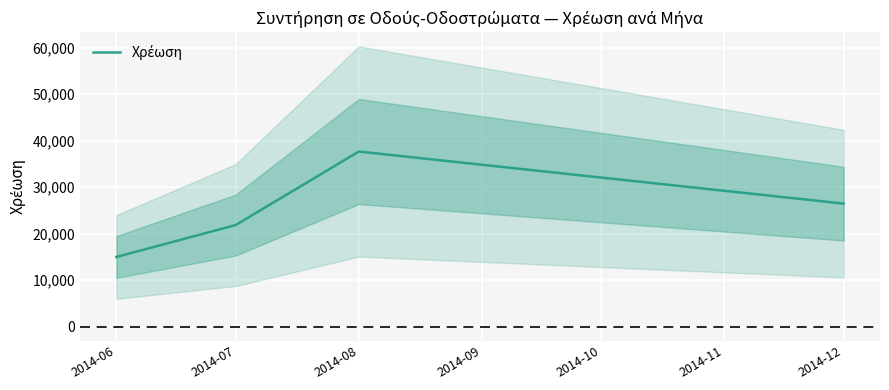

How many points are higher than both their immediate neighbors (excluding endpoints)?

1